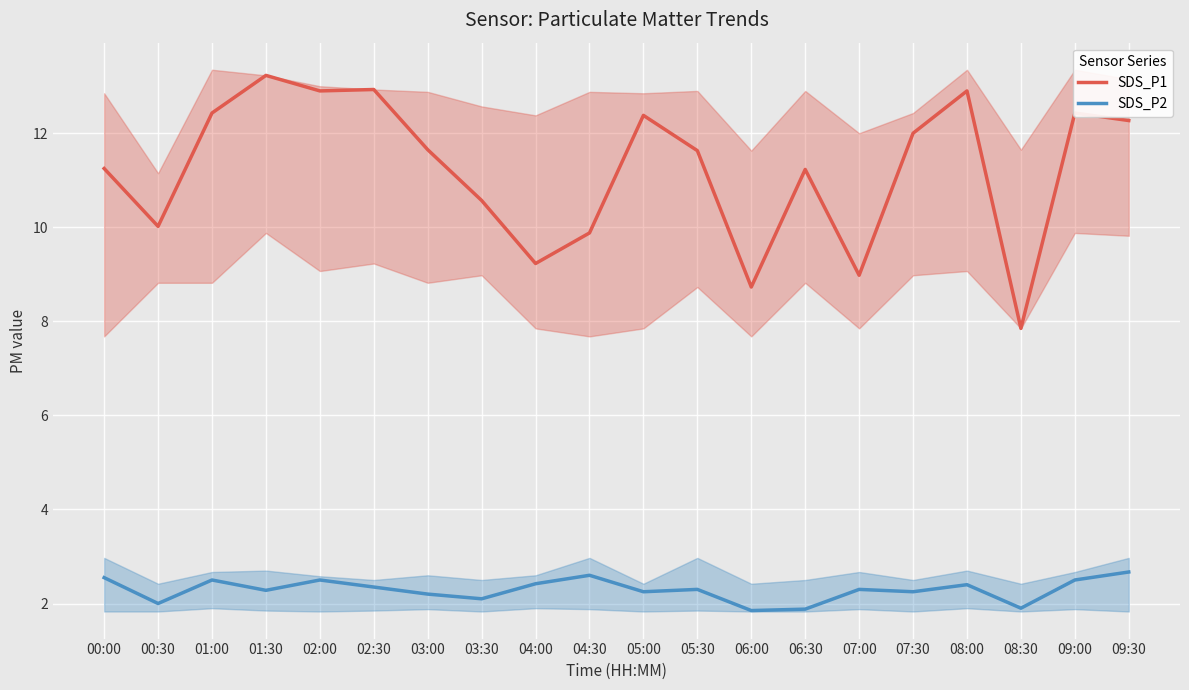

Rank the series by their maximum value, from lowest to highest.

SDS_P2, SDS_P1